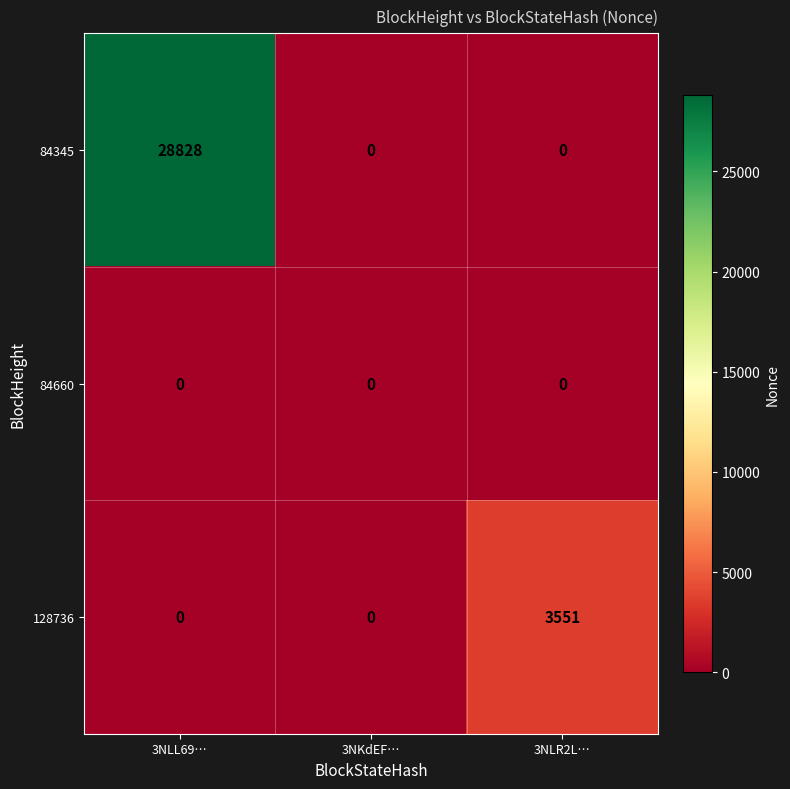

Which series has the widest spread of values?

84345